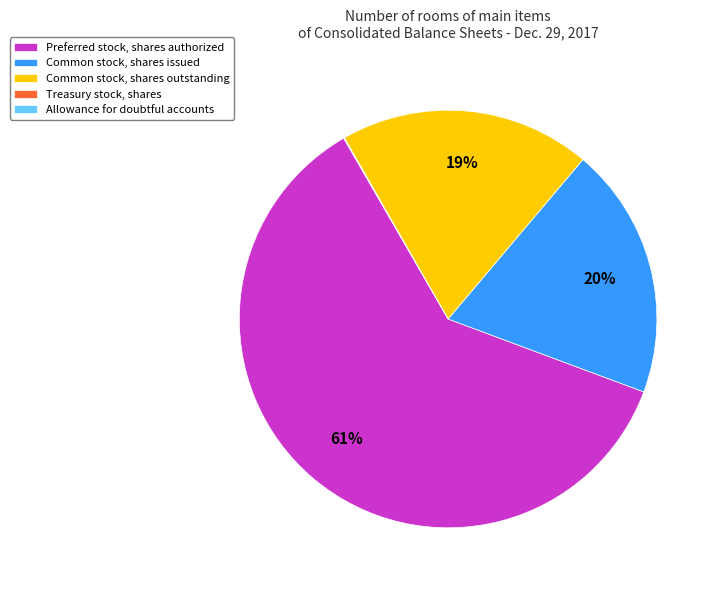

To the nearest percent, what portion does Common stock, shares issued represent?

20%